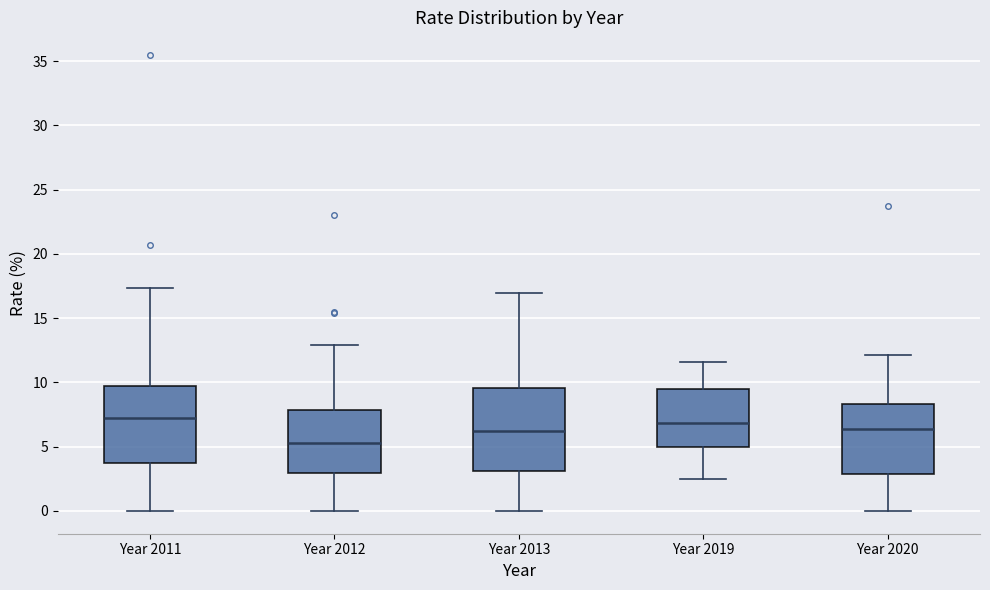

Where is the lower edge of the box for Year 2012 on the y-axis? The values are not printed on the chart, so give them approximately, as read against the axis.

3.0